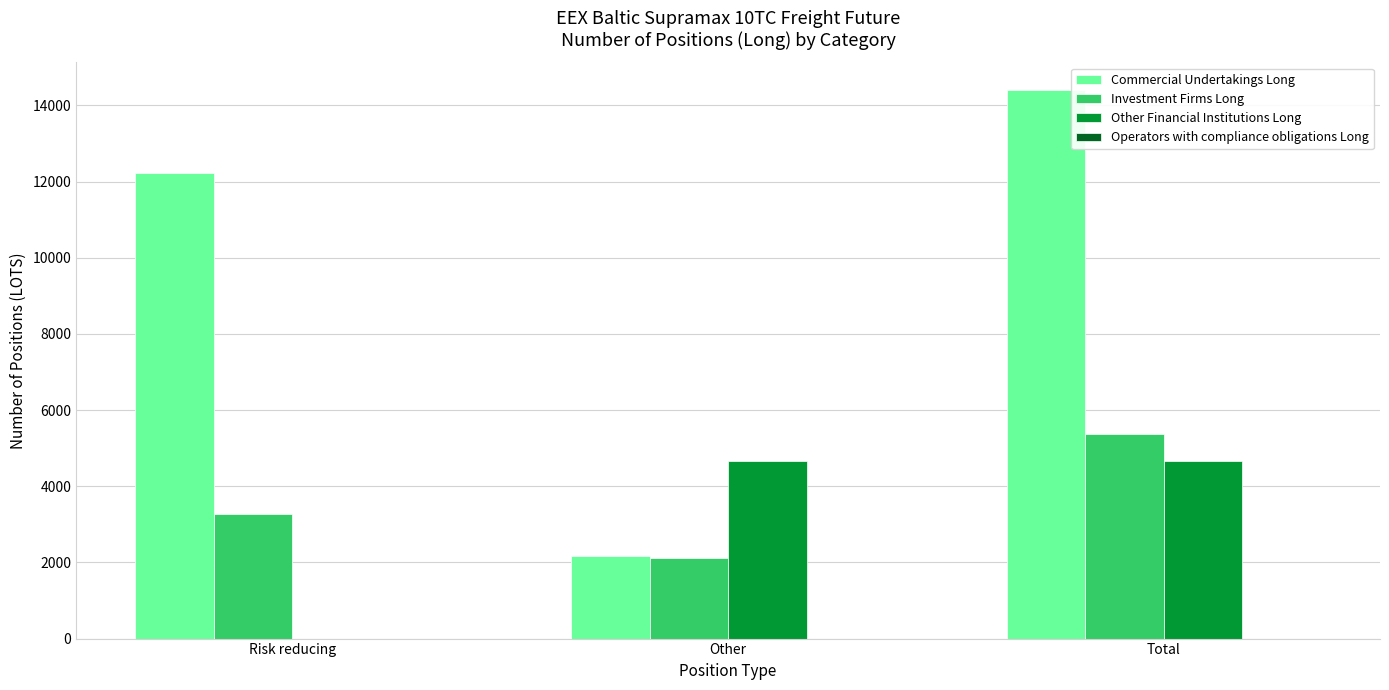

What is the sum of the Commercial Undertakings Long values at Other and Risk reducing?

14412.9